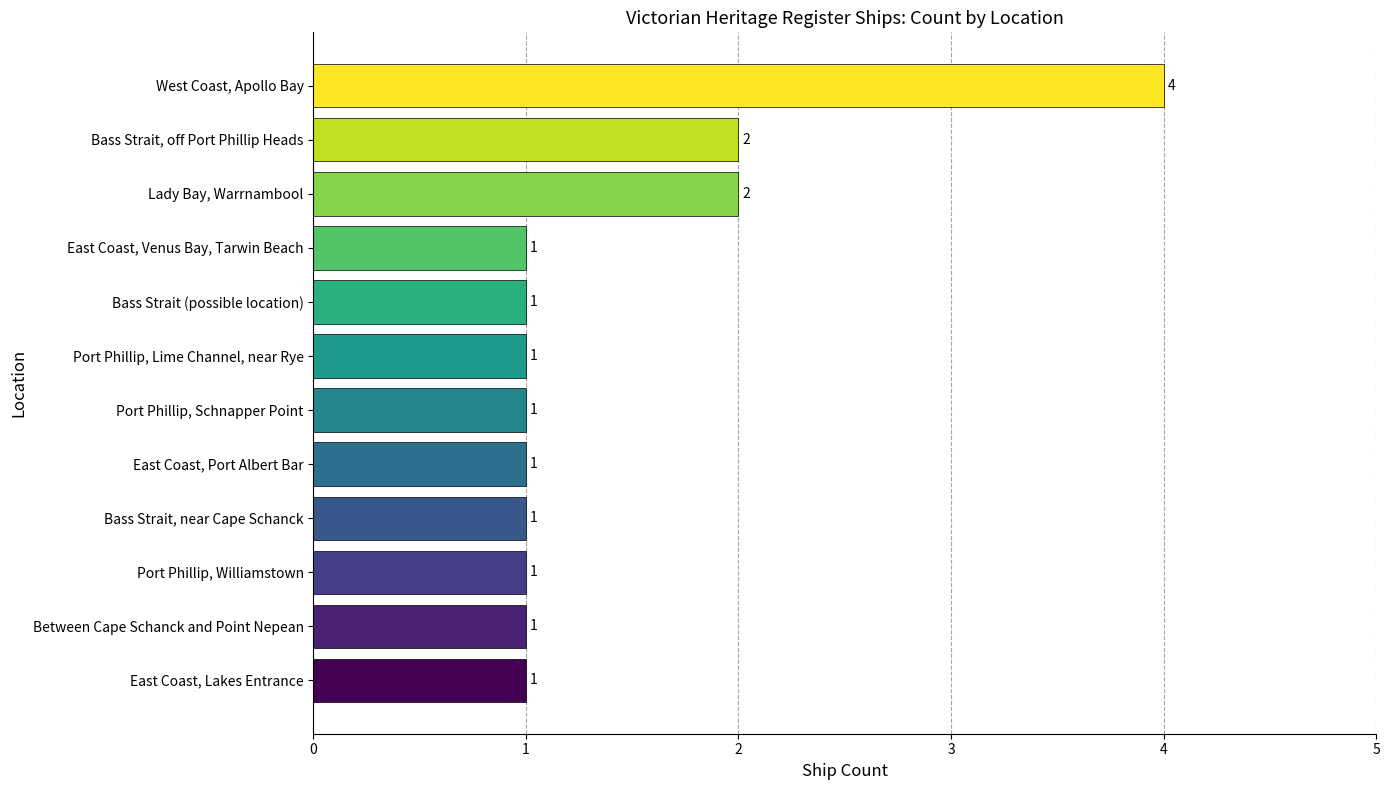

What is the change in value from Port Phillip, Williamstown to West Coast, Apollo Bay?

+3